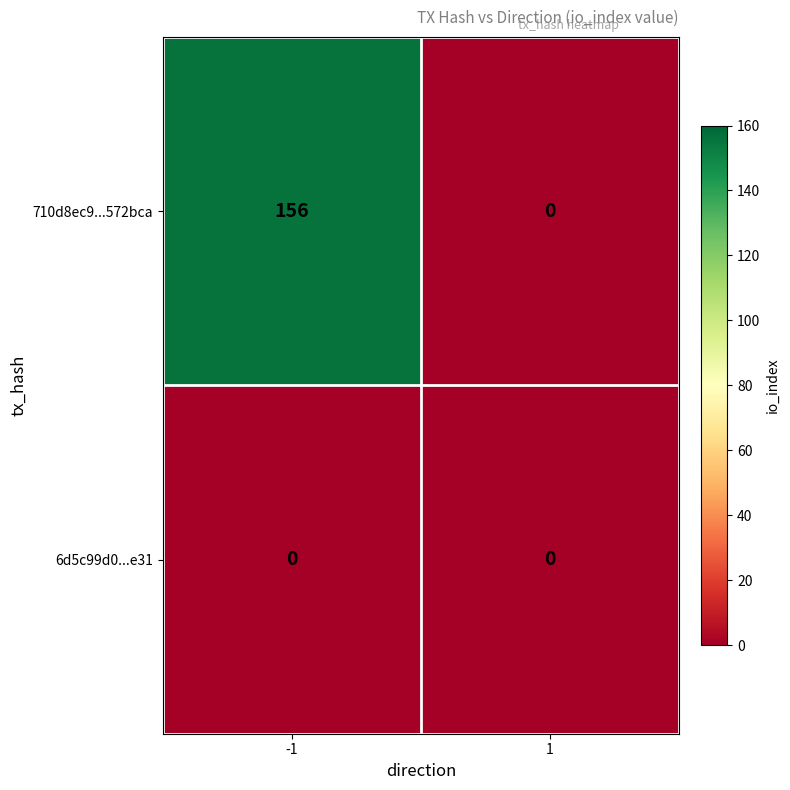

How many distinct data groups are displayed?

2